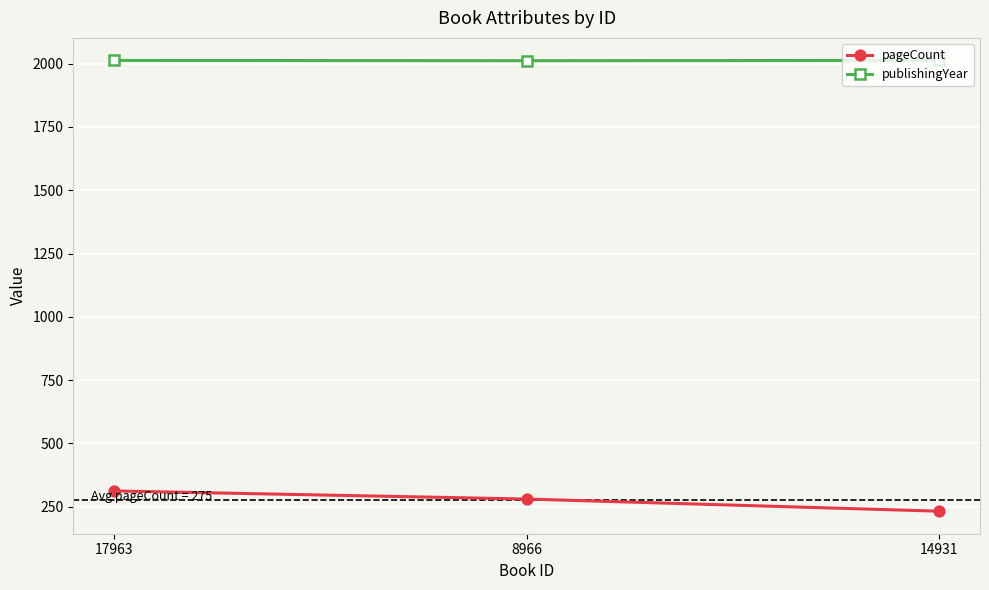

The publishingYear series shows 994 at 8966. True or false?

False